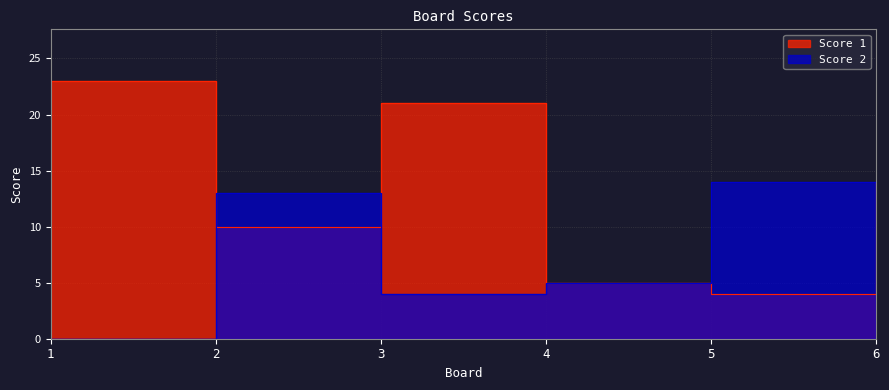

How many values in the Score 2 series exceed 5?

2